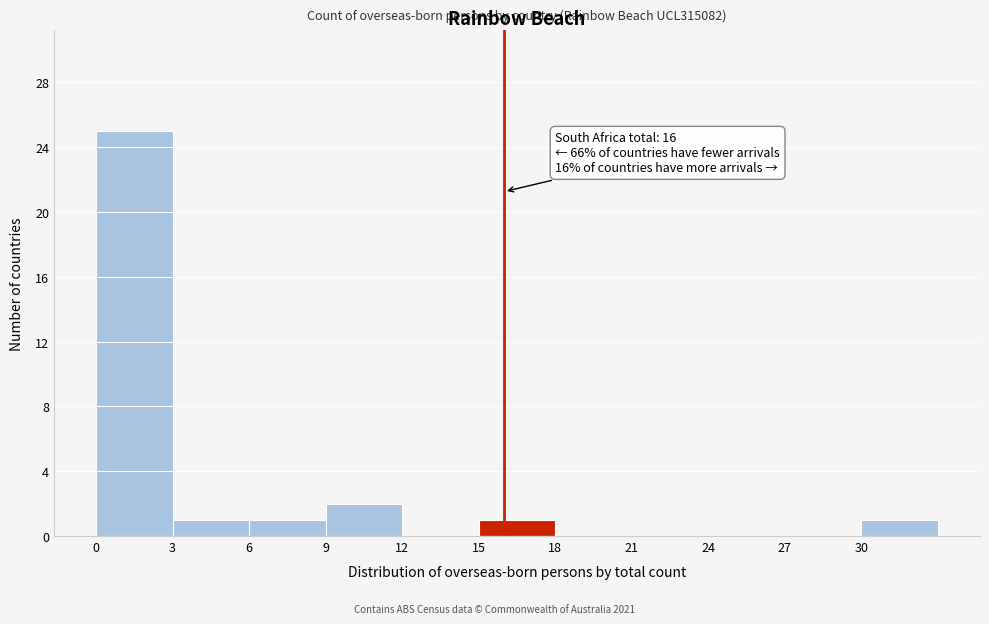

Over which range of the x-axis is the bar tallest?

0 to 3